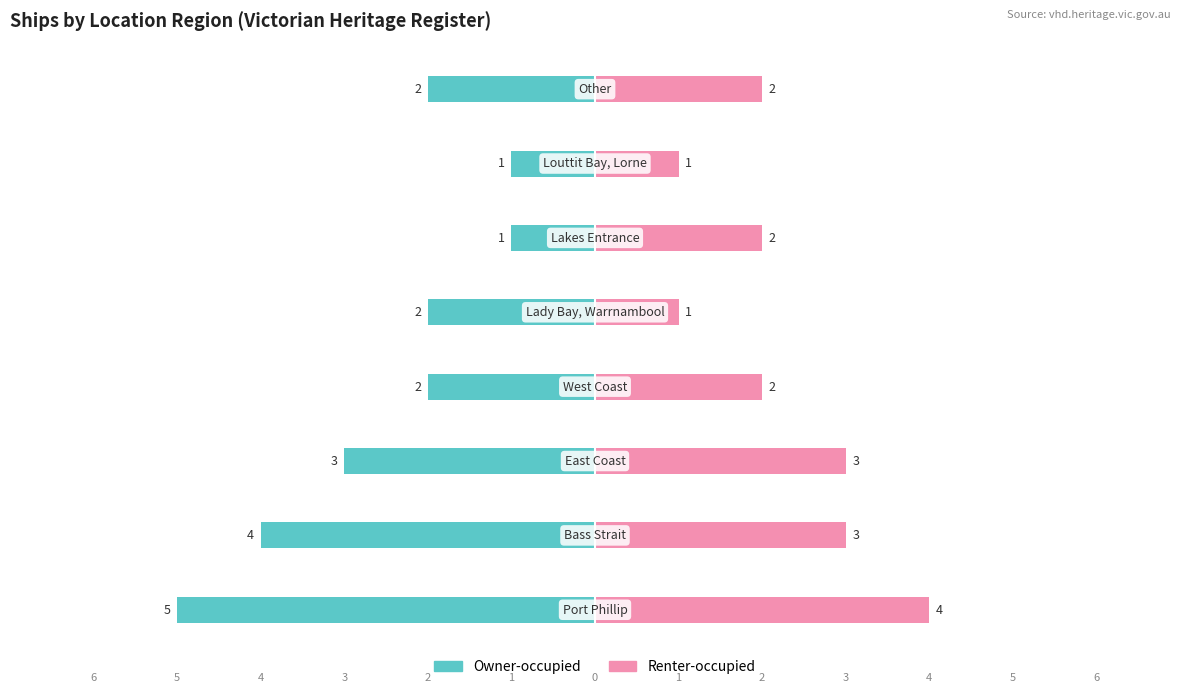

What is the value of the Renter-occupied bar at the 6th from the left?

2